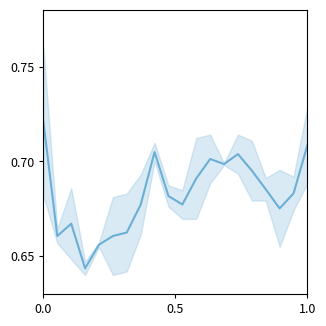

How many interior local valleys (lower than both neighbors) does the data have?

5